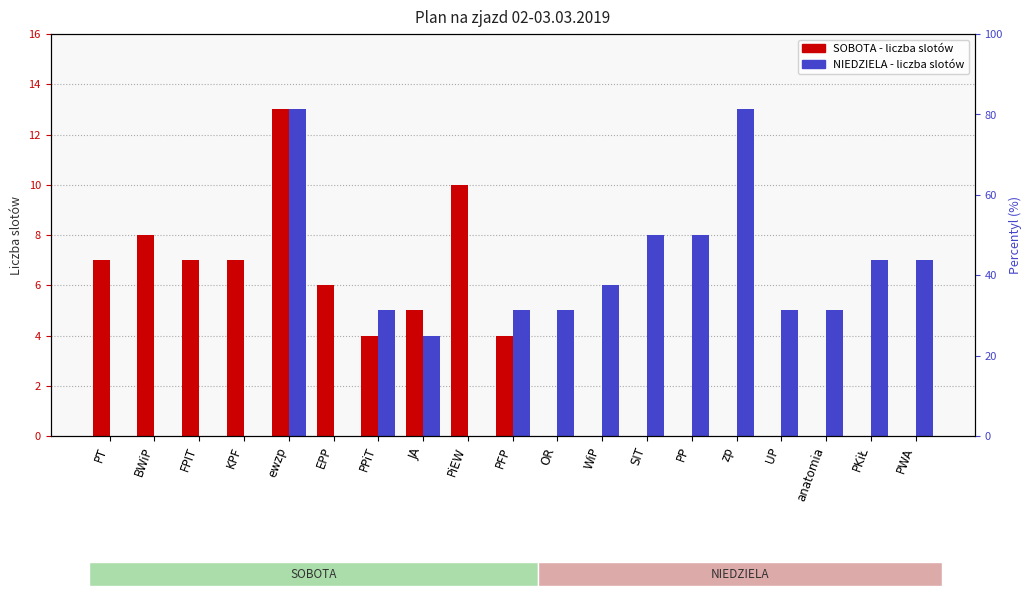

What is the label of the 18th bar from the left?

PKiŁ